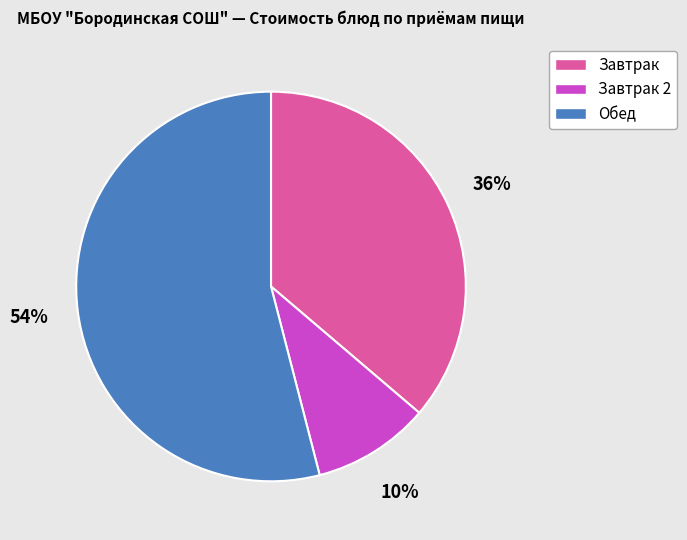

Which slice is the largest?

Обед